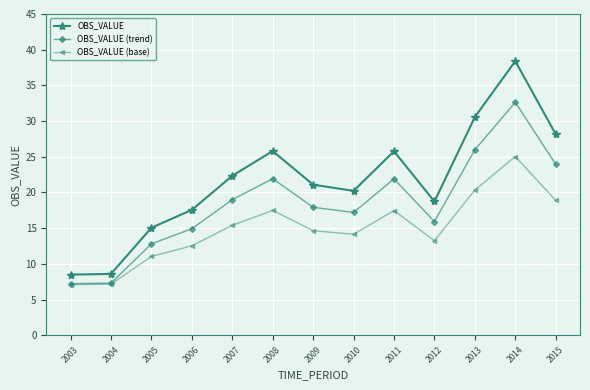

Rank the series by their average value, from highest to lowest.

OBS_VALUE, OBS_VALUE (trend), OBS_VALUE (base)